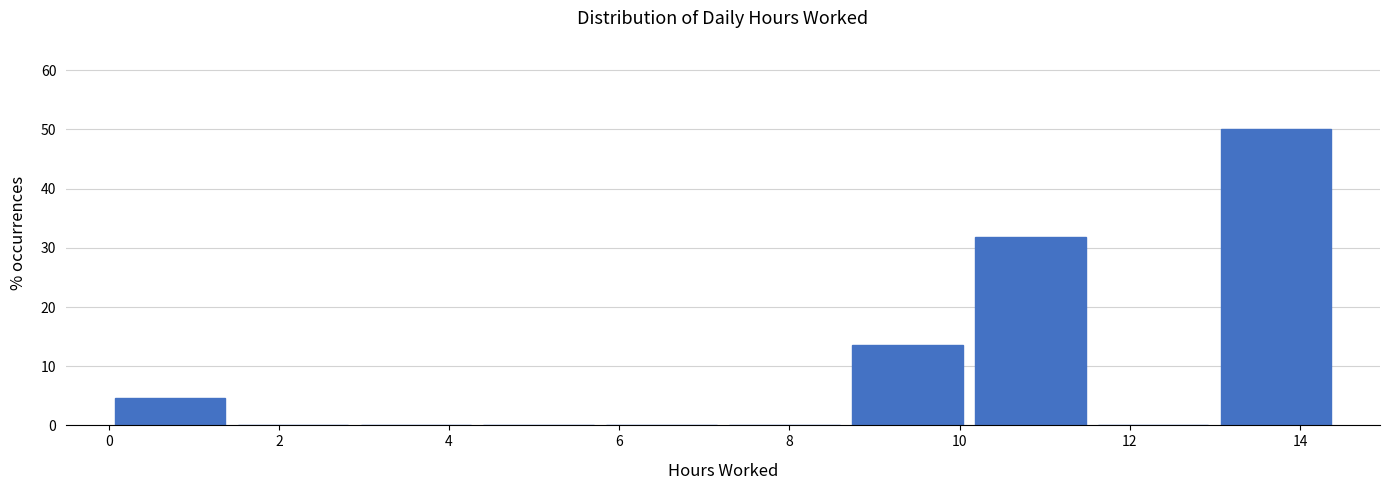

What is the height of the bar covering 13.0 to 14.4 on the x-axis? Neither the bar edges nor the heights are printed on the chart, so give them approximately, as read against the axes.

50